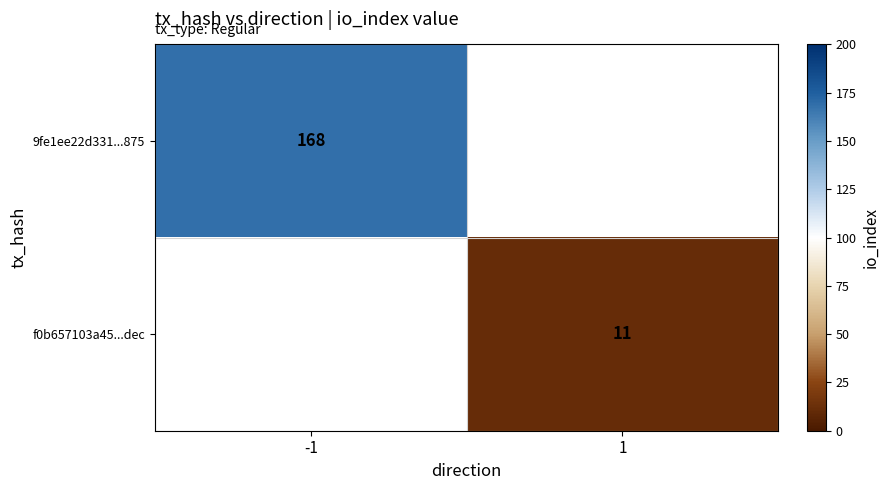

True or false: 9fe1ee22d331...875 has a value of 168 at -1.

True